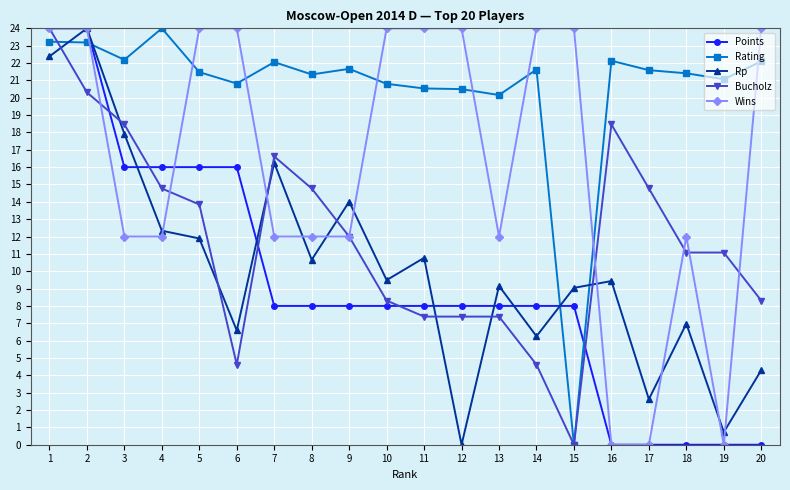

What is the difference between the second highest and second lowest values in the Rating series?

3.1